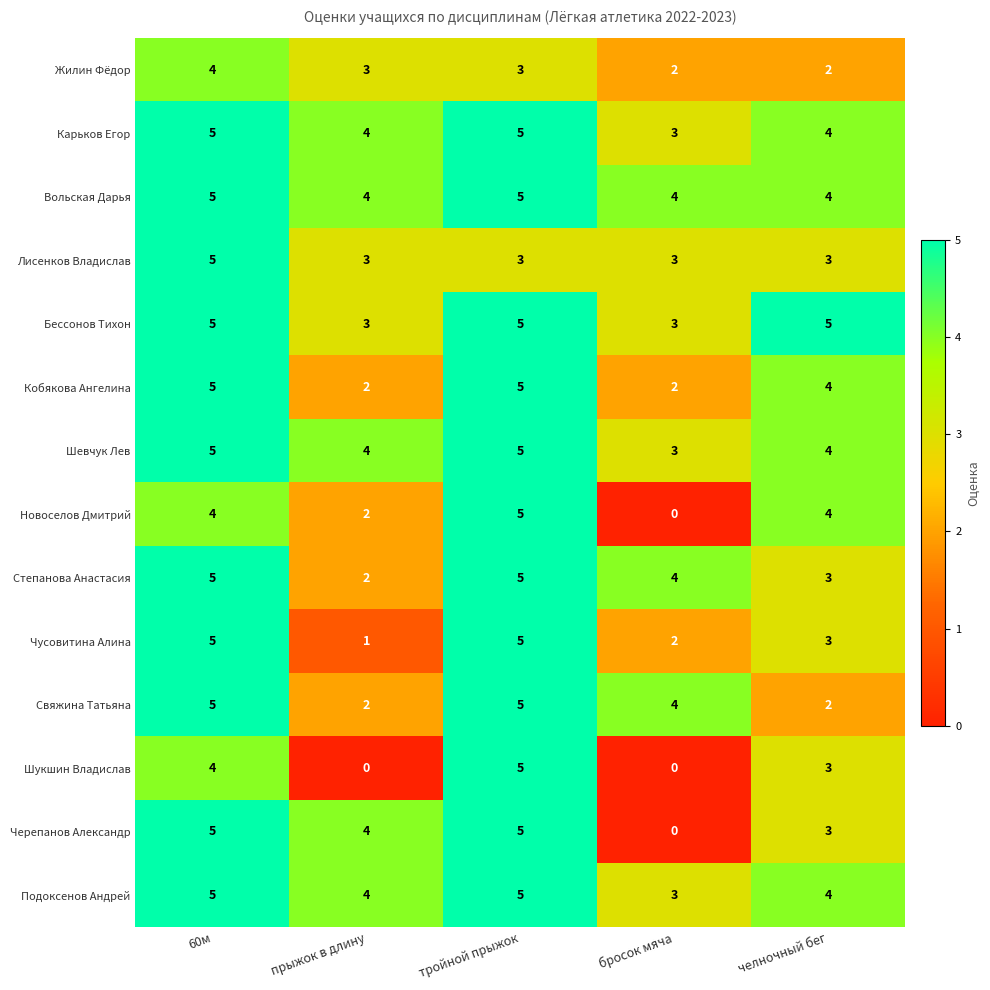

How many categories are shown in the chart?

5